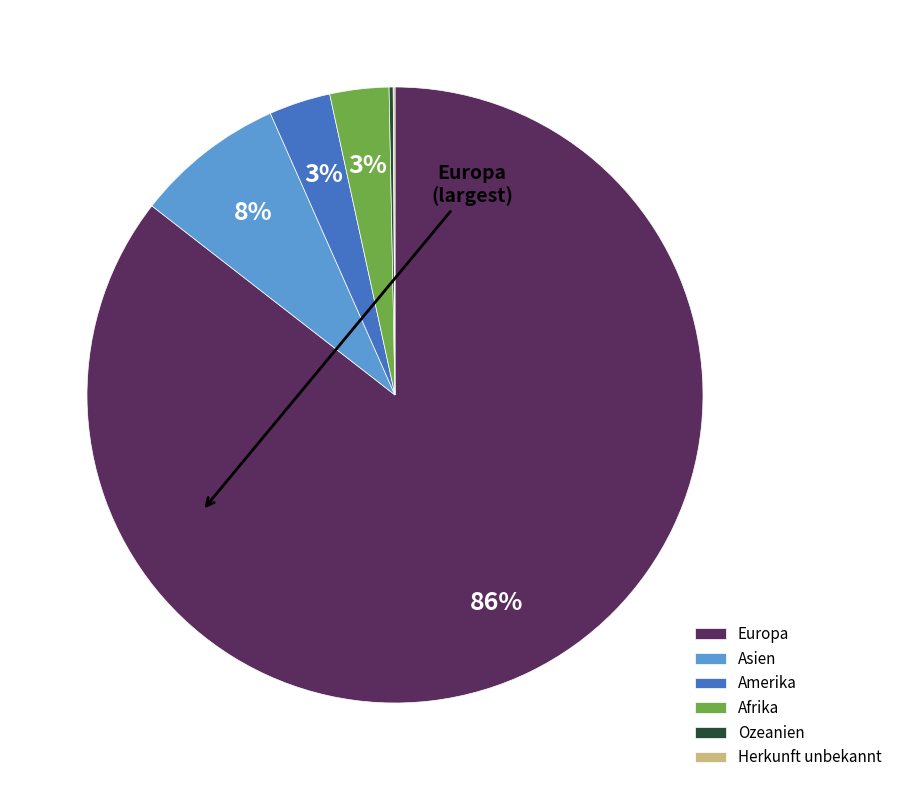

True or false: Afrika accounts for 10% of the total.

False